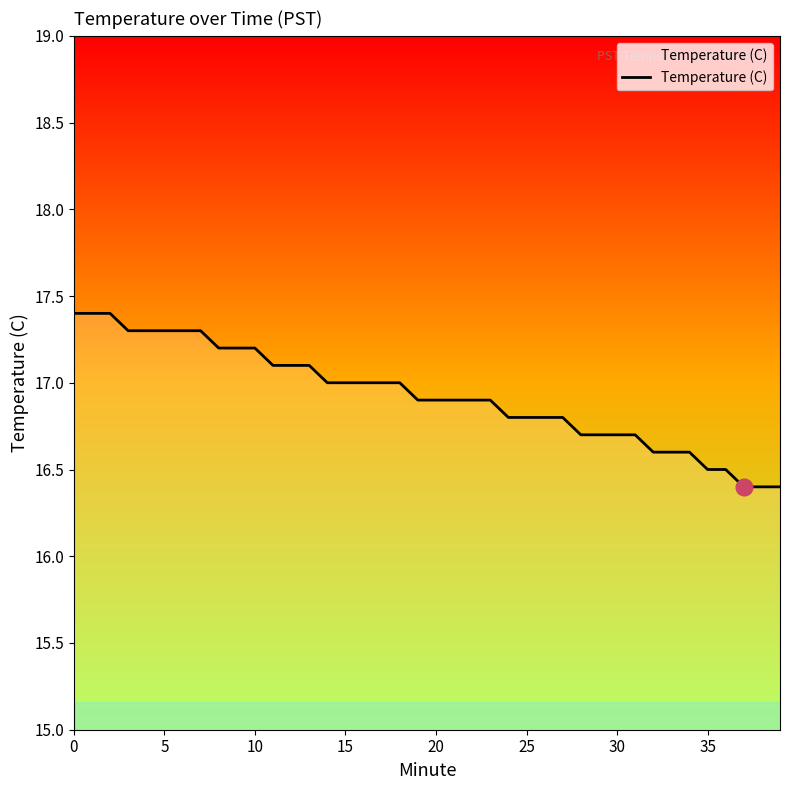

What is the smallest value displayed?

16.4